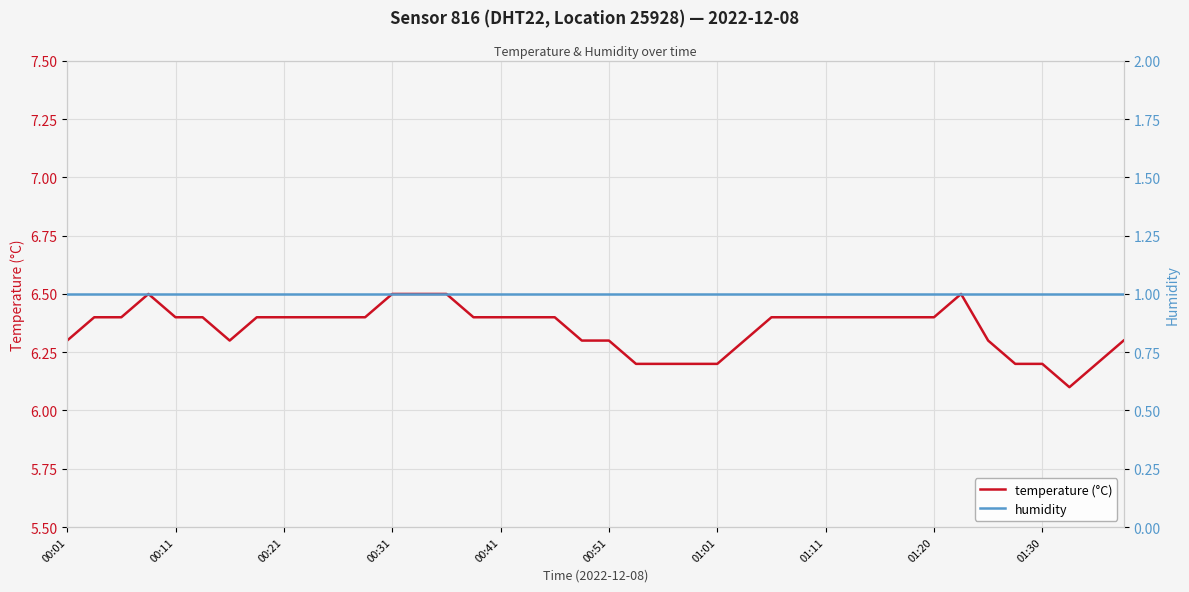

What is the sum of the humidity values at 38 and 13?

2.0